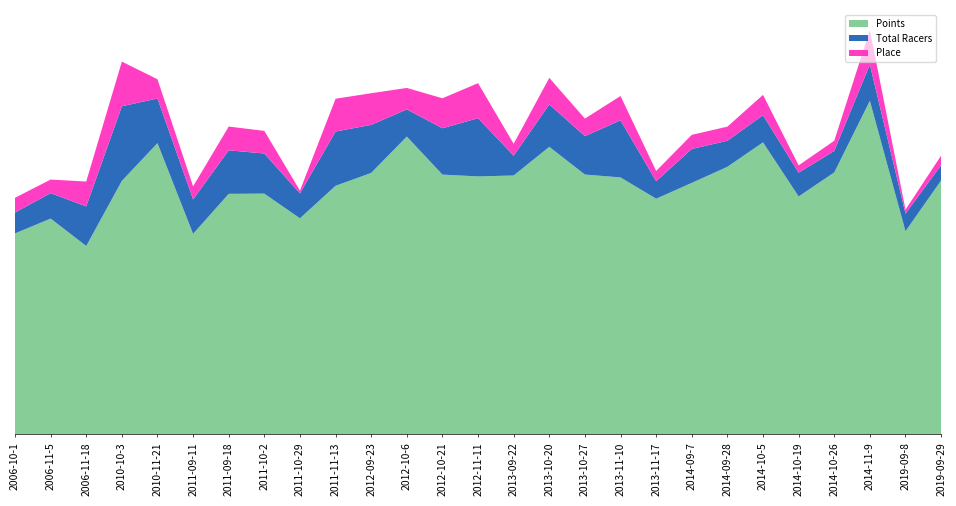

Reading left to right, transcribe all the data shown in this chart.

Points: 355.8	382.0	333.6	448.7	515.5	355.0	425.8	426.2	382.5	440.1	462.8	527.2	459.9	456.6	458.3	509.0	459.9	454.9	417.2	445.2	473.6	516.9	421.2	463.7	590.5	359.7	449.4
Total Racers: 37.0	45.0	70.0	132.0	79.0	61.0	77.0	71.0	44.0	96.0	85.0	48.0	82.0	103.0	35.0	75.0	68.0	101.0	31.0	60.0	46.0	48.0	42.0	38.0	64.0	31.0	27.0
Place: 26.0	24.0	44.0	79.0	34.0	23.0	42.0	40.0	5.0	58.0	56.0	38.0	53.0	62.0	21.0	47.0	31.0	43.0	18.0	25.0	25.0	36.0	13.0	18.0	61.0	7.0	17.0